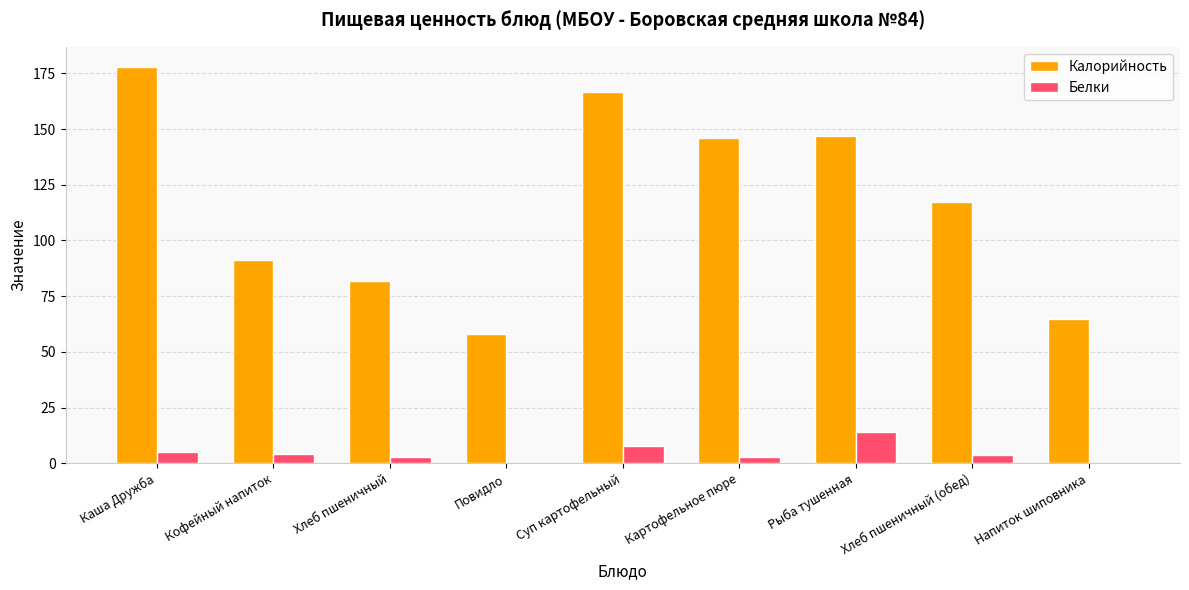

What is the sum of the Калорийность values at Напиток шиповника and Рыба тушенная?

212.0